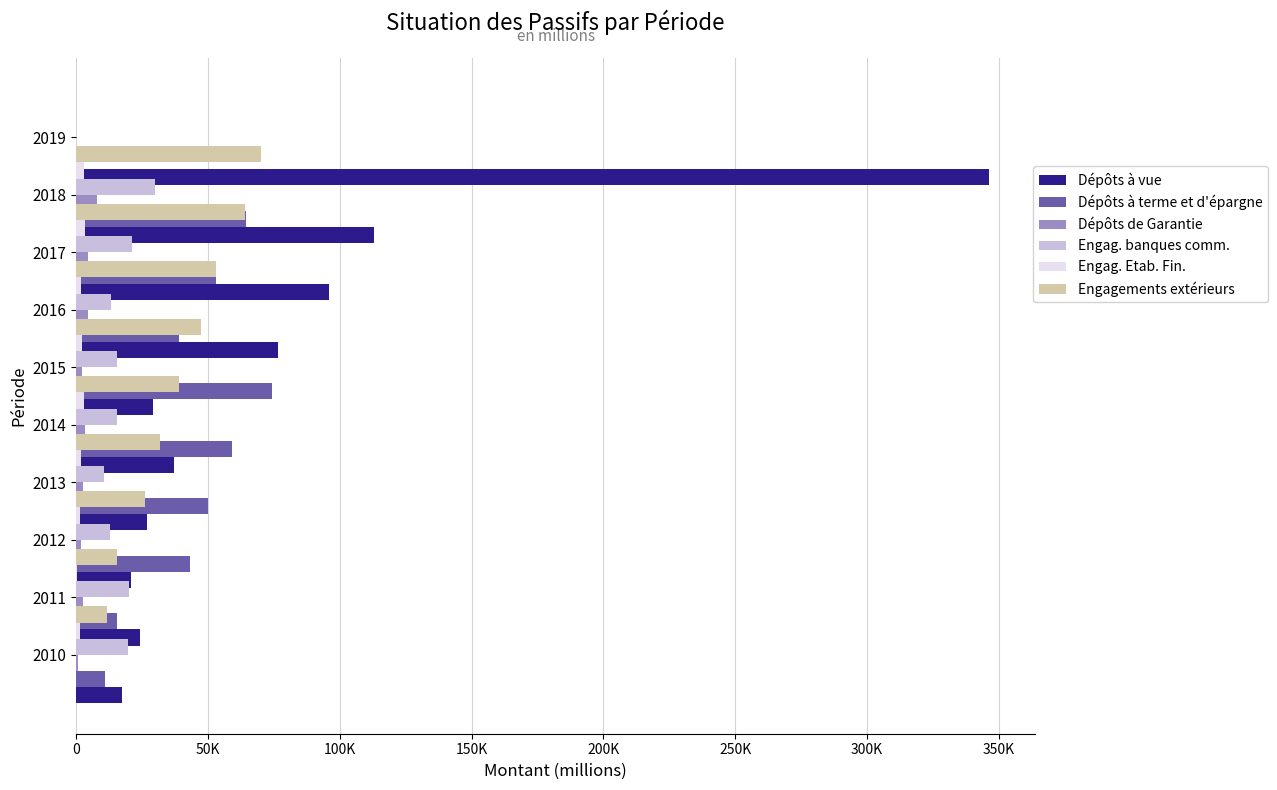

True or false: Engag. banques comm. has a value of 10152.3 at 2015.

False